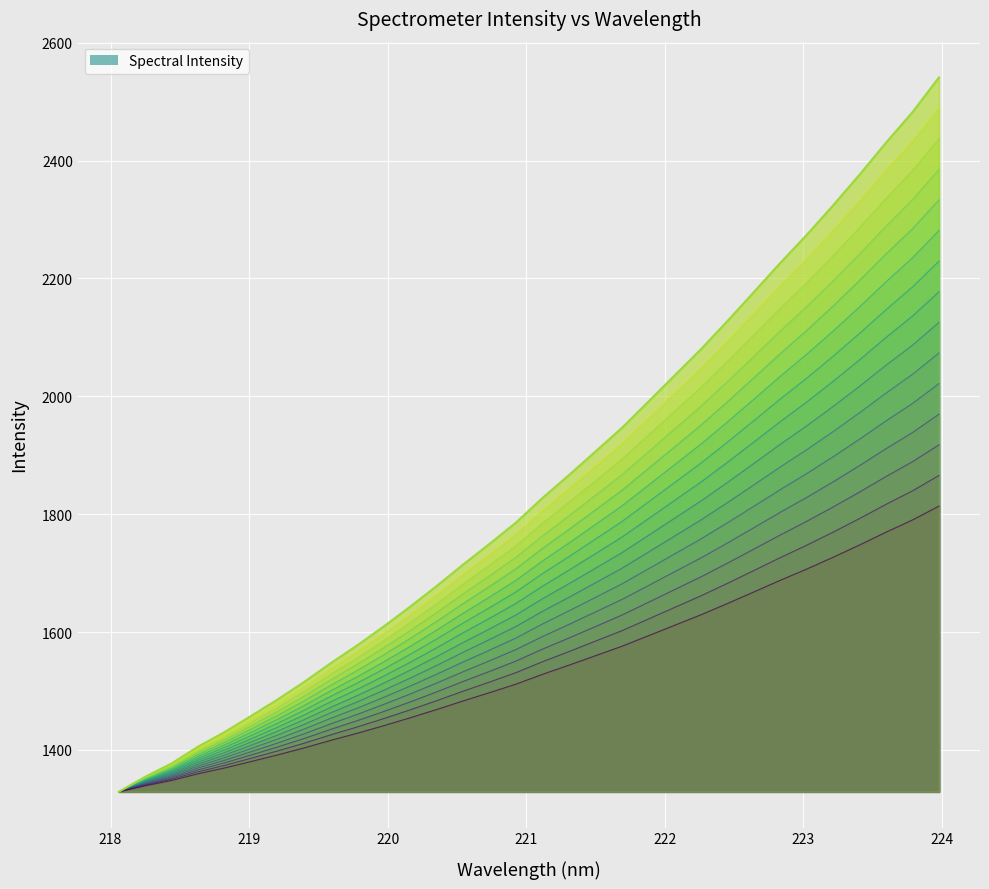

List the labels in order of value, largest first.

223.9802, 223.7895, 223.5987, 223.408, 223.2172, 223.0264, 222.8355, 222.6447, 222.4538, 222.263, 222.0721, 221.8812, 221.6902, 221.4993, 221.3083, 221.1174, 220.9264, 220.7354, 220.5444, 220.3533, 220.1623, 219.9712, 219.7801, 219.589, 219.3979, 219.2067, 219.0156, 218.8244, 218.6332, 218.442, 218.2508, 218.0596